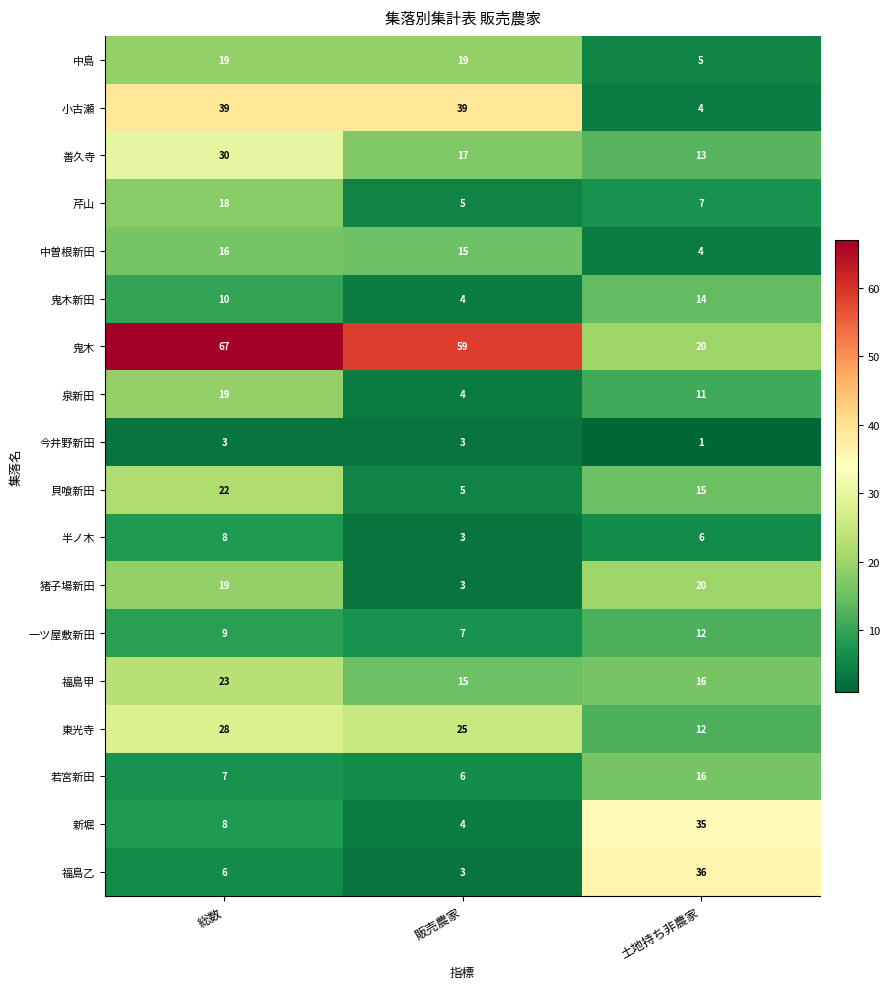

What is the spread (max minus min) of values at 販売農家?

56